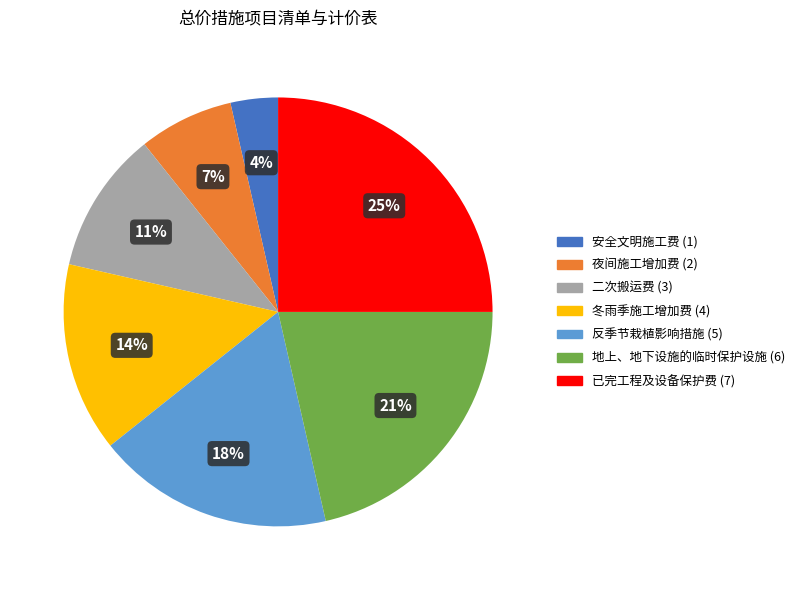

Which slice is the largest?

已完工程及设备保护费 (7)